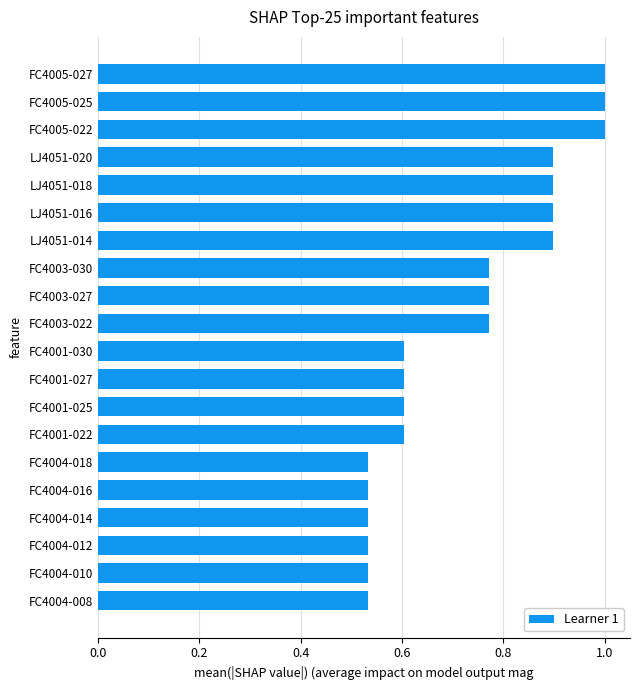

Is it true that the value at FC4001-025 is 0.9?

False